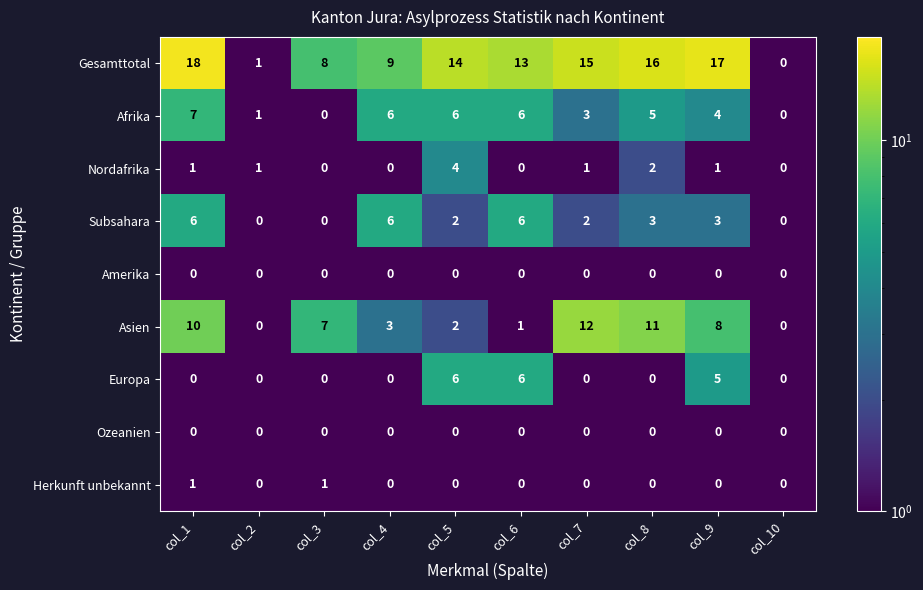

What is the greatest value displayed?

18